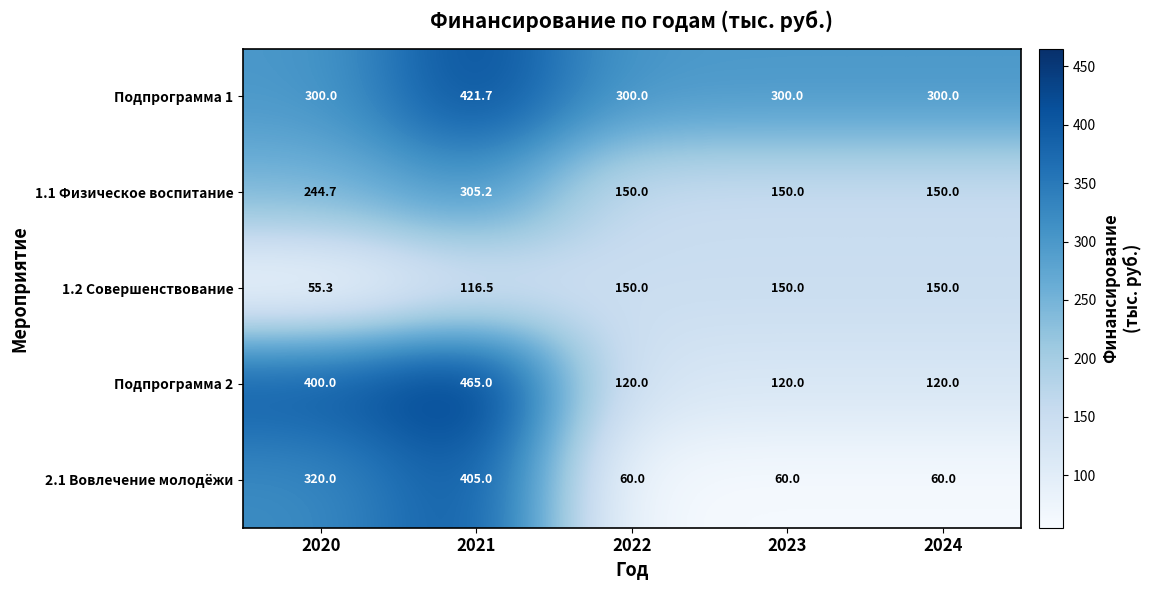

Reading left to right, transcribe all the data shown in this chart.

Подпрограмма 1: 2020=300.0	2021=421.7	2022=300.0	2023=300.0	2024=300.0
1.1 Физическое воспитание: 2020=244.7	2021=305.2	2022=150.0	2023=150.0	2024=150.0
1.2 Совершенствование: 2020=55.3	2021=116.5	2022=150.0	2023=150.0	2024=150.0
Подпрограмма 2: 2020=400.0	2021=465.0	2022=120.0	2023=120.0	2024=120.0
2.1 Вовлечение молодёжи: 2020=320.0	2021=405.0	2022=60.0	2023=60.0	2024=60.0